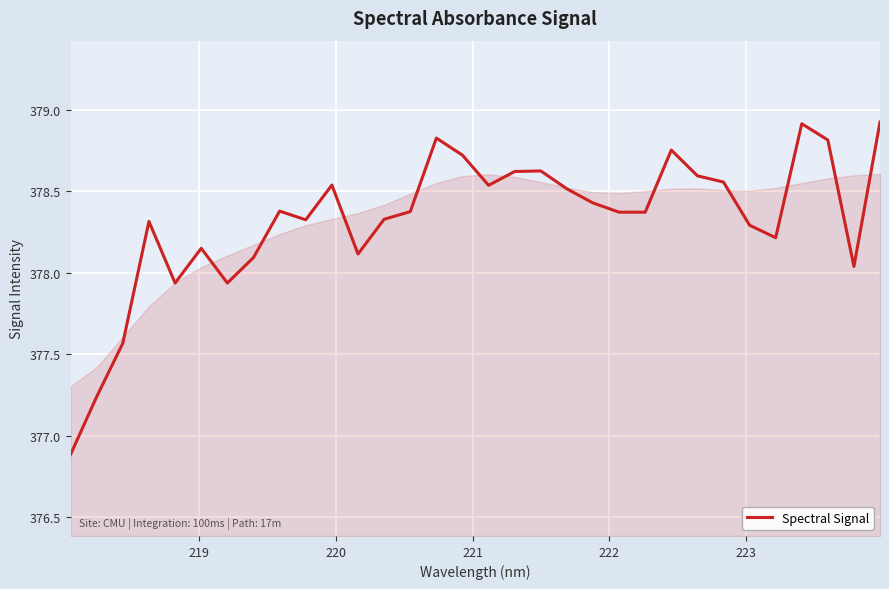

What is the greatest value displayed?

378.9